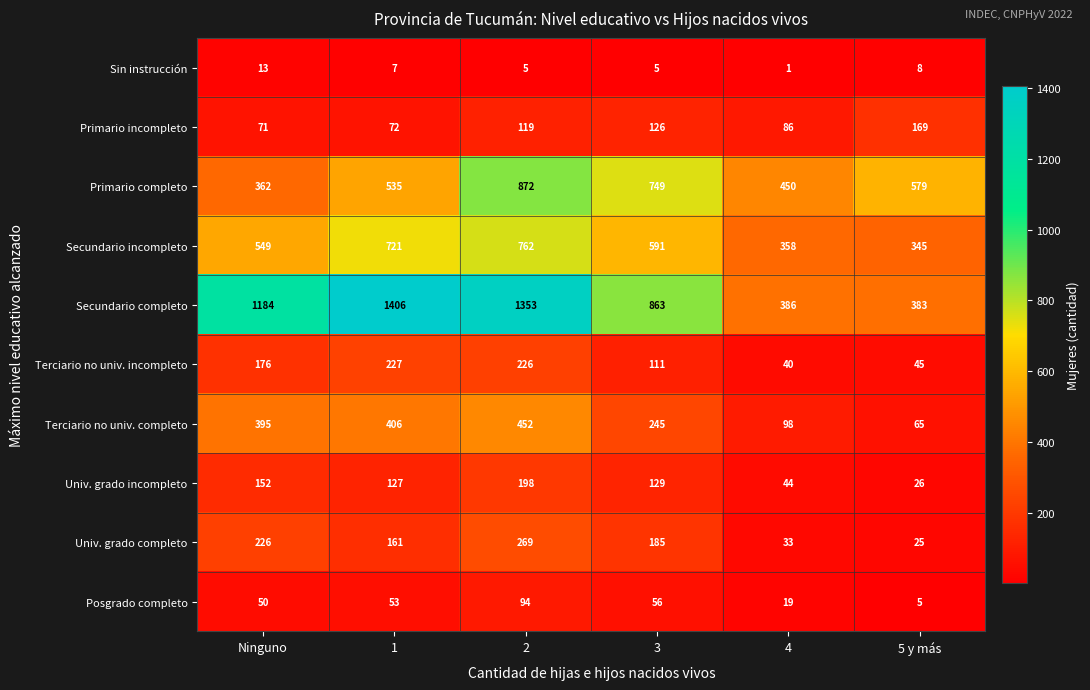

The value of Primario incompleto at 2 is 119. True or false?

True